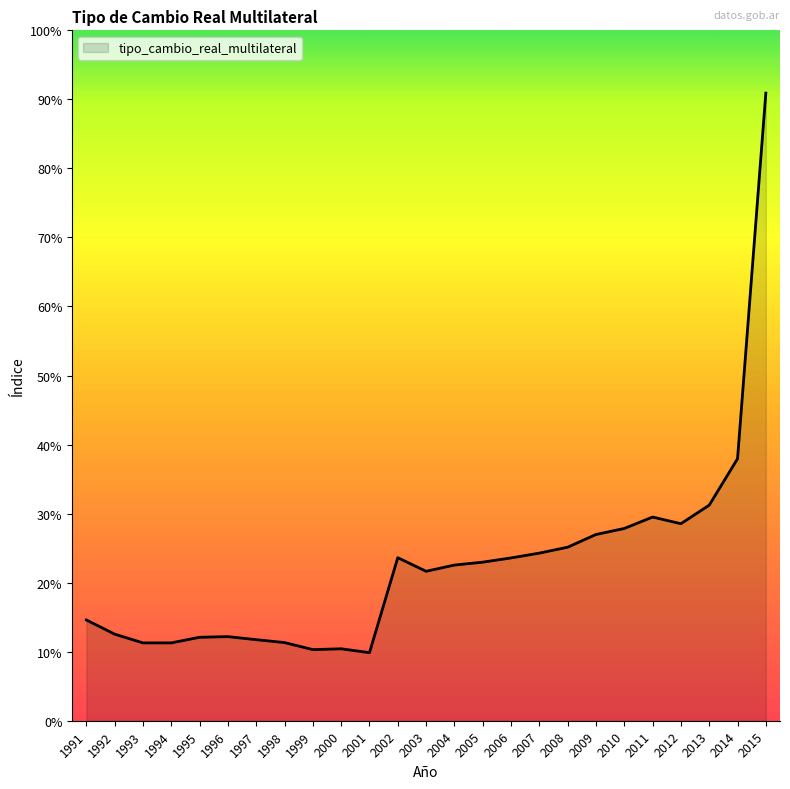

The value at 2010 is 278.3. True or false?

True